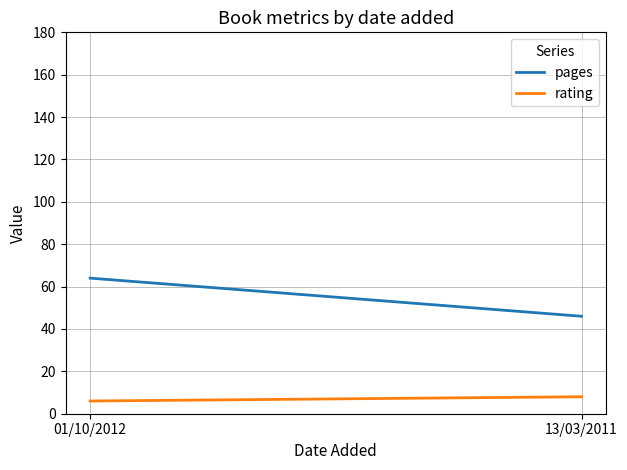

At how many categories does at least one series exceed 17?

2